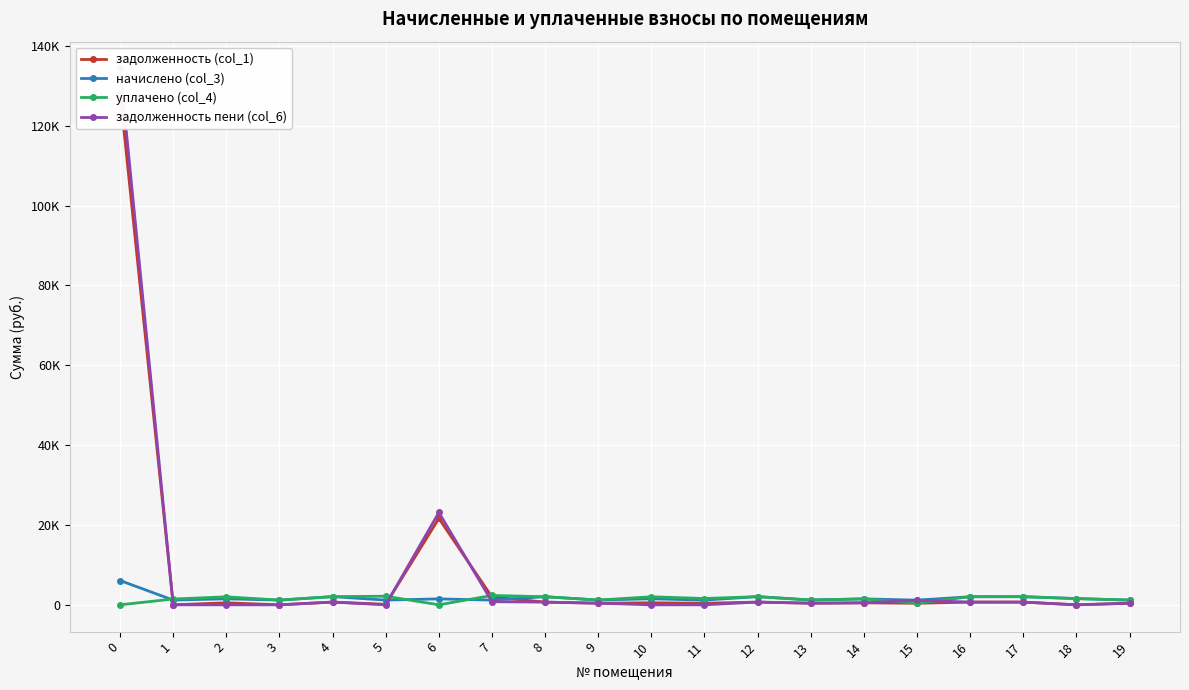

How many data points in уплачено (col_4) are less than 1578?

10